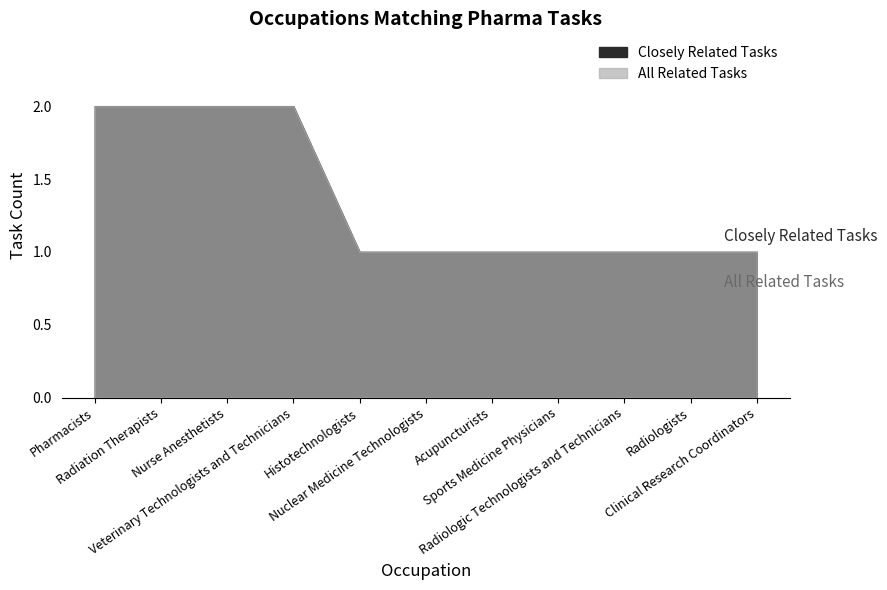

Which series has the largest range (max minus min)?

Closely Related Tasks